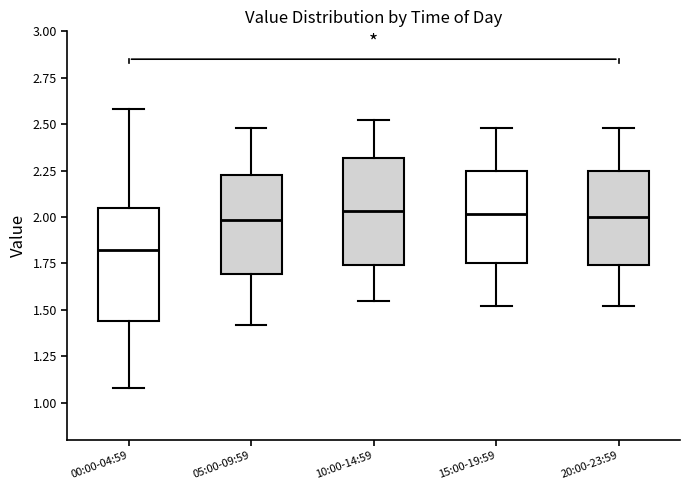

Which box's median line is the lowest?

00:00-04:59